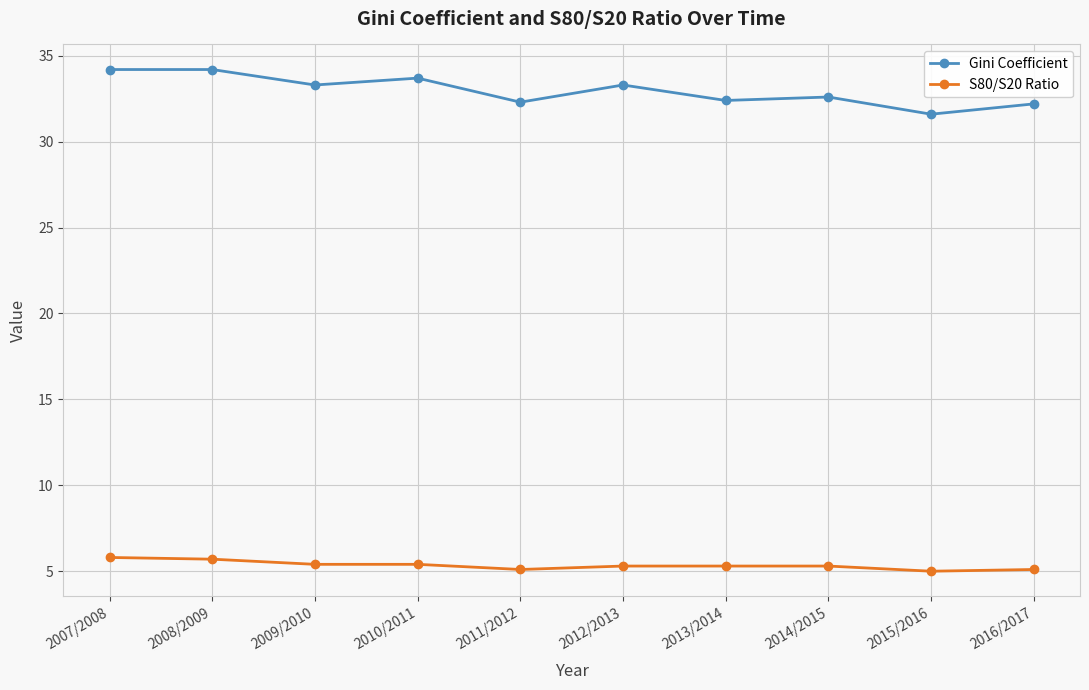

What is the spread (max minus min) of values at 2015/2016?

26.6